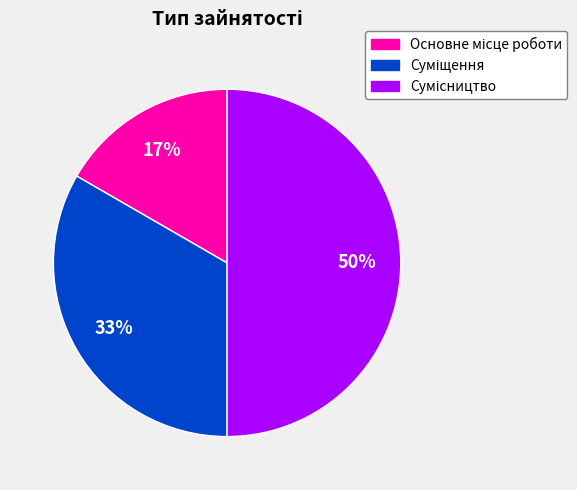

To the nearest percent, what is the average slice percentage?

33%